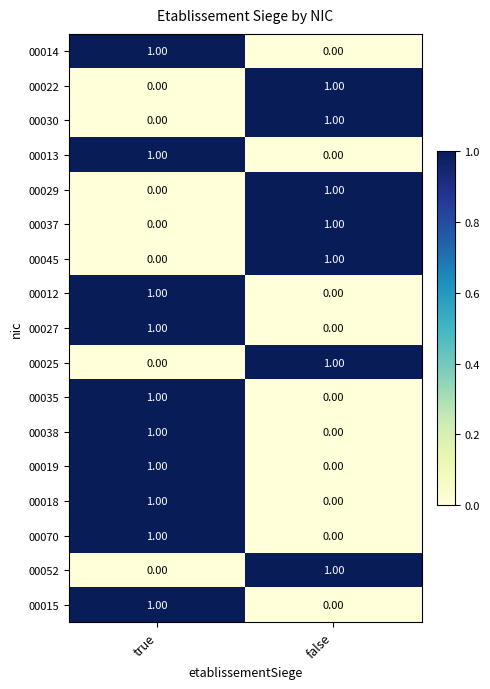

Count the number of data series in this chart.

17